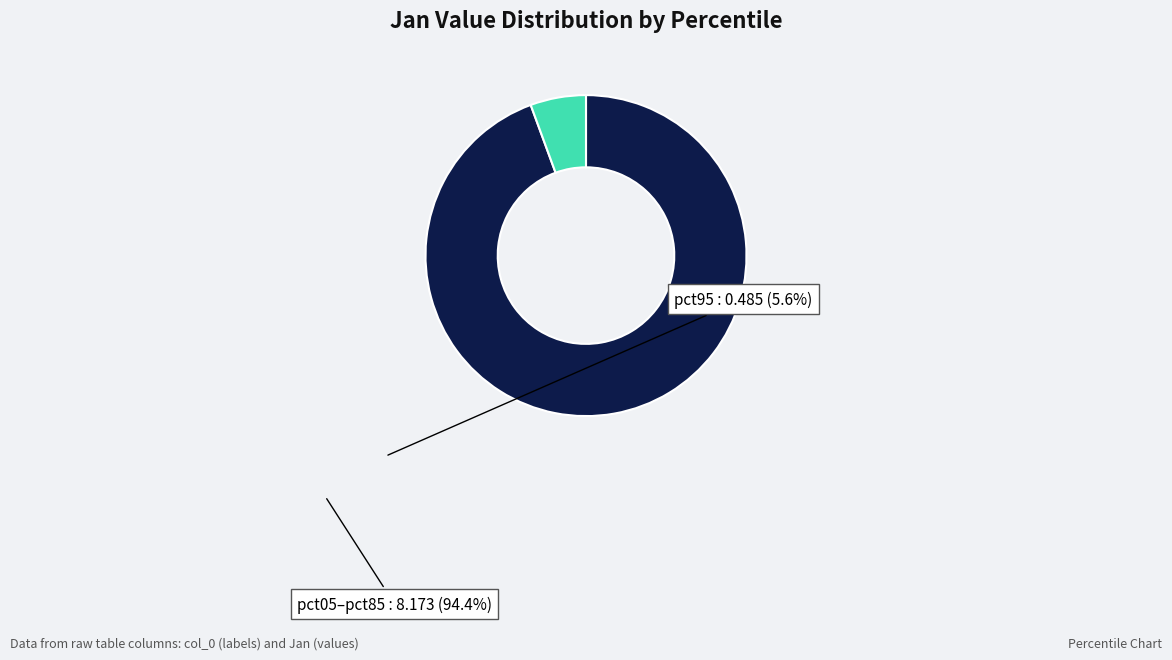

Does any single category account for the majority?

Yes